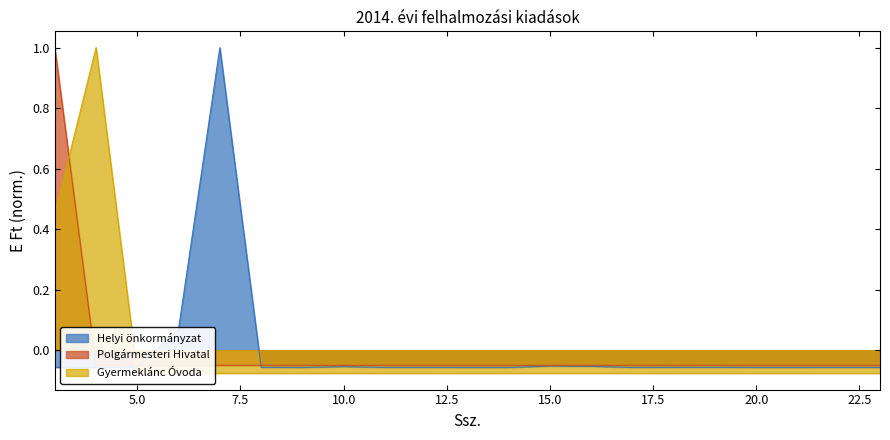

True or false: Gyermeklánc Óvoda has more than 2 points higher than both neighbors.

False